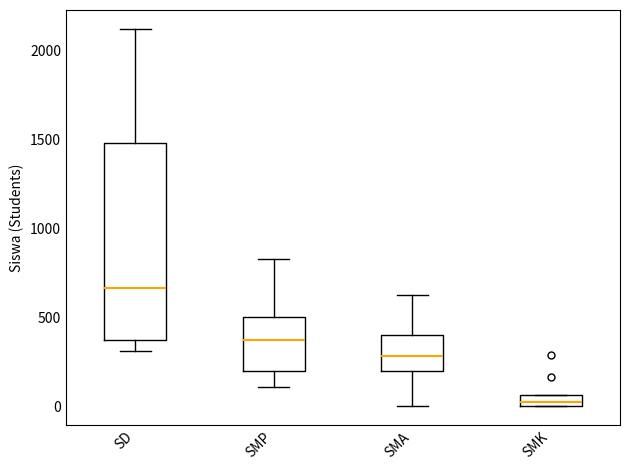

Where is the lower edge of the box for SMK on the y-axis? The values are not printed on the chart, so give them approximately, as read against the axis.

0